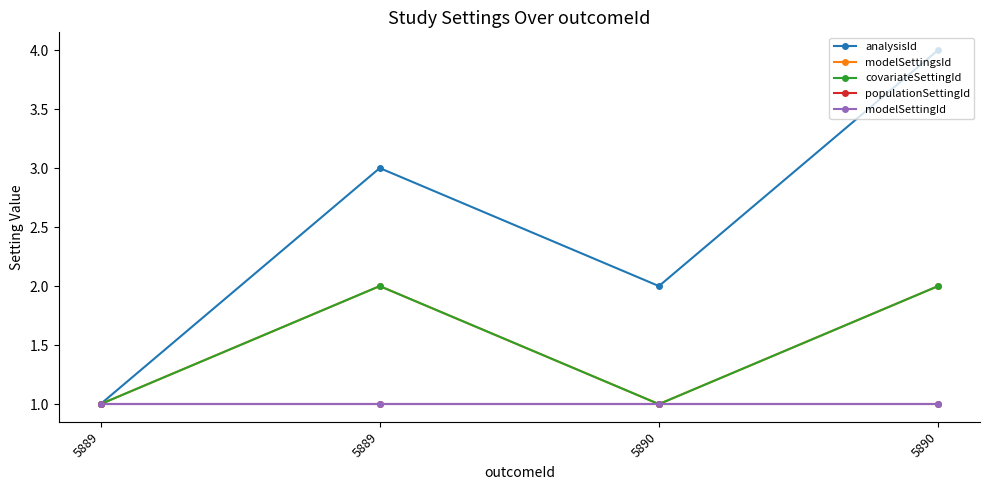

Reading left to right, extract all data points from this chart.

analysisId: 5889=1	5889=3	5890=2	5890=4
modelSettingsId: 5889=1	5889=2	5890=1	5890=2
covariateSettingId: 5889=1	5889=2	5890=1	5890=2
populationSettingId: 5889=1	5889=1	5890=1	5890=1
modelSettingId: 5889=1	5889=1	5890=1	5890=1